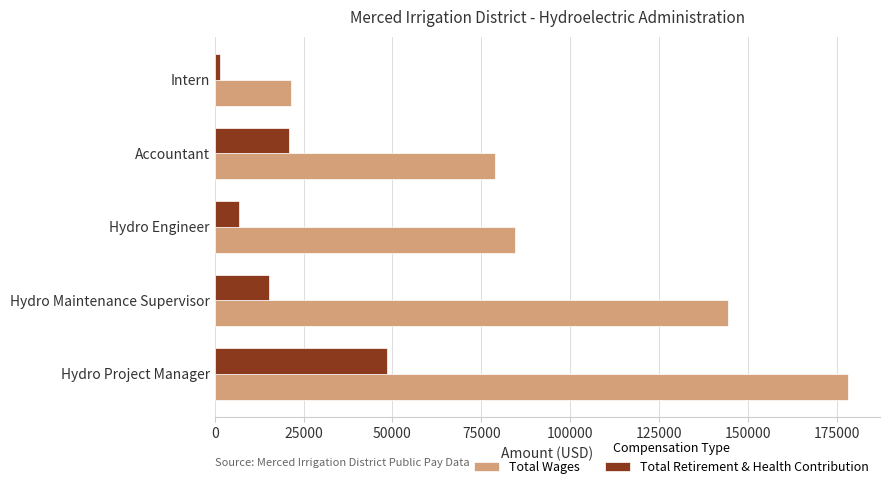

Which series has the largest total across all categories?

Total Wages